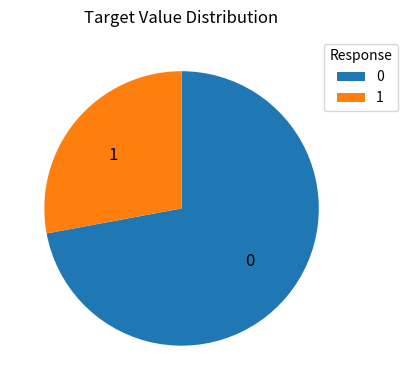

Combined, do 1 and 0 account for over 50%?

Yes